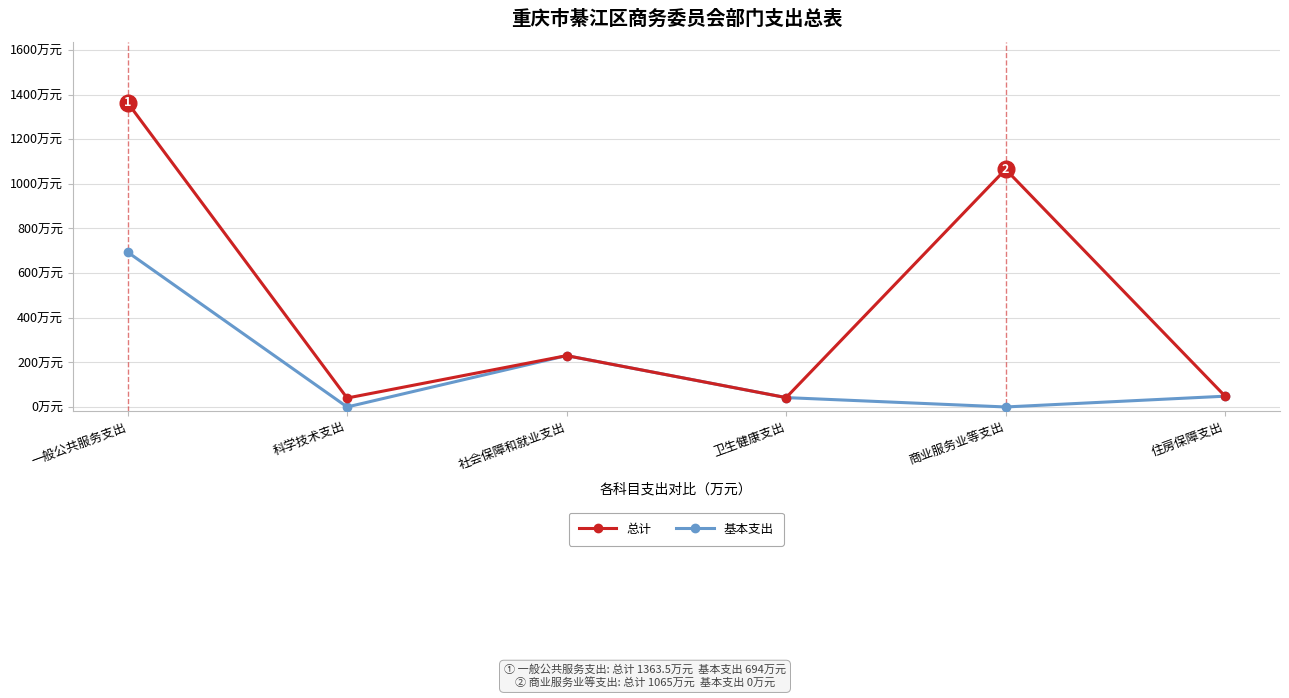

Is it true that 总计 equals 73.6 at 社会保障和就业支出?

False